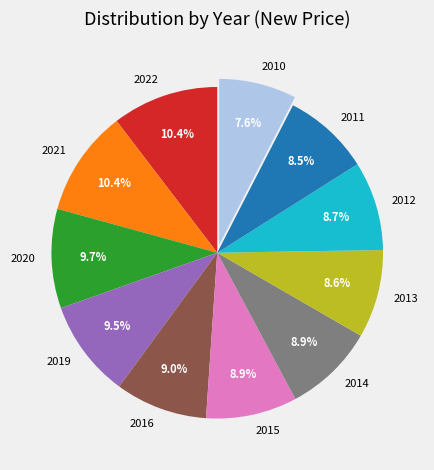

What percentage do 2016 and 2012 together represent?

17.7%